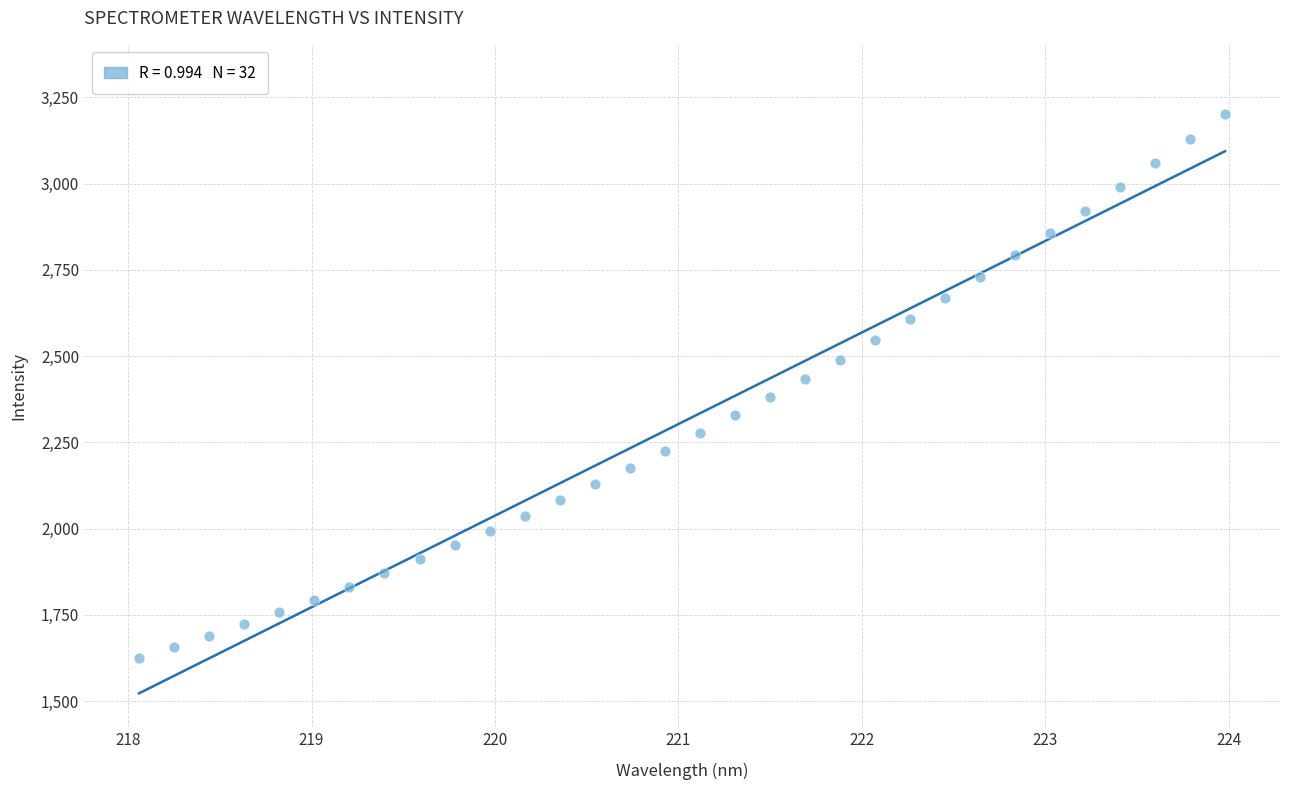

What is the range of X values (max minus min)?

5.9